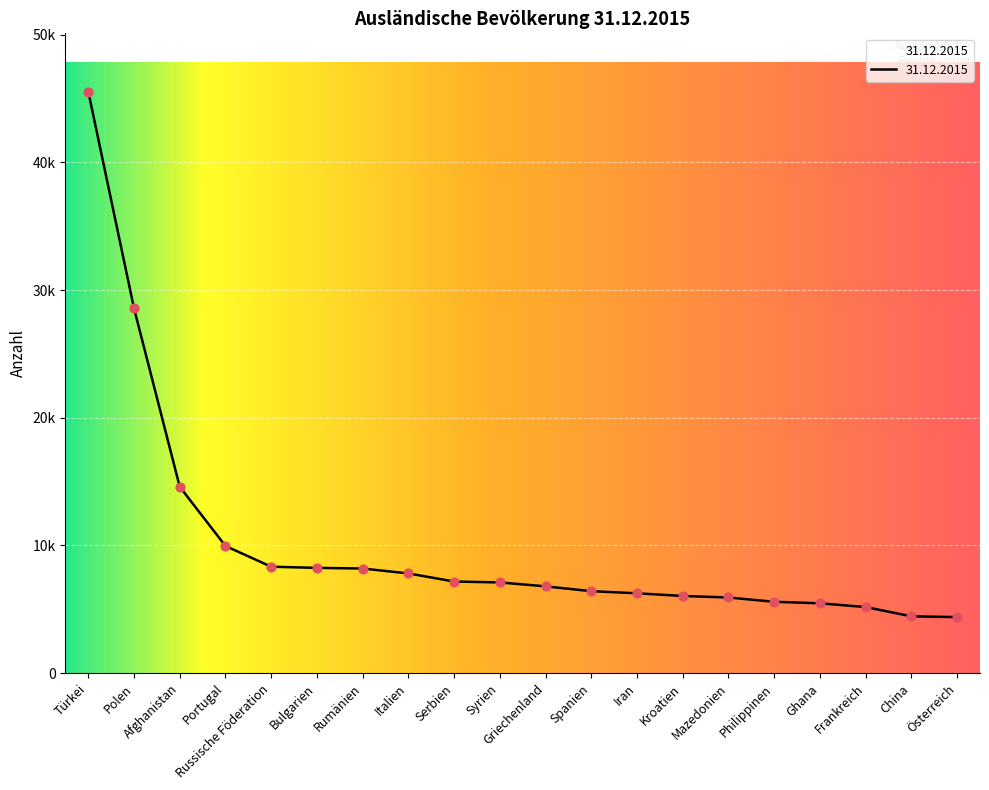

What is the change in value from Afghanistan to Spanien?

-8177